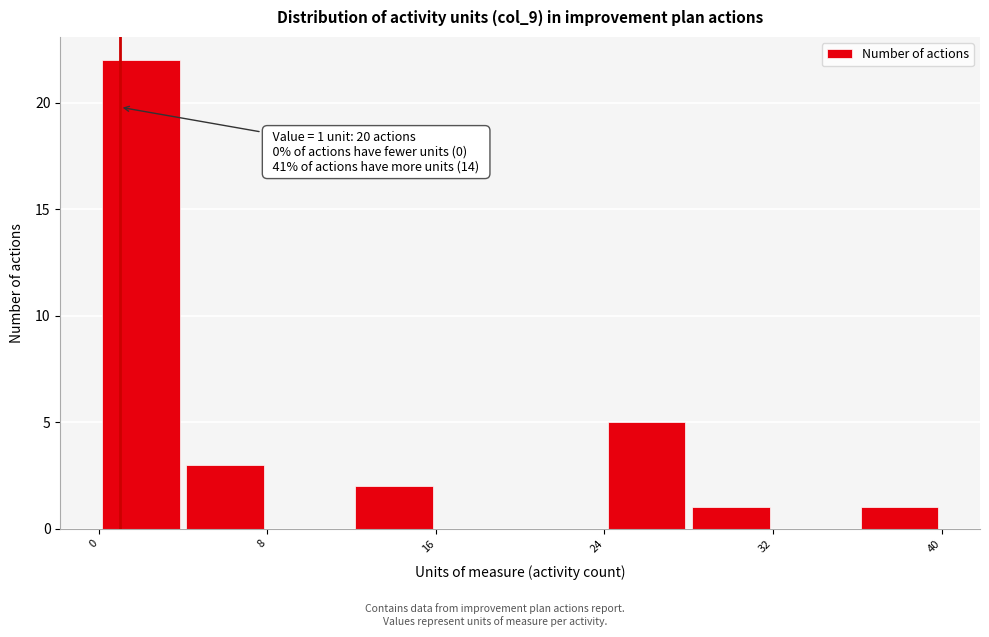

Over which range of the x-axis is the bar tallest?

0 to 4